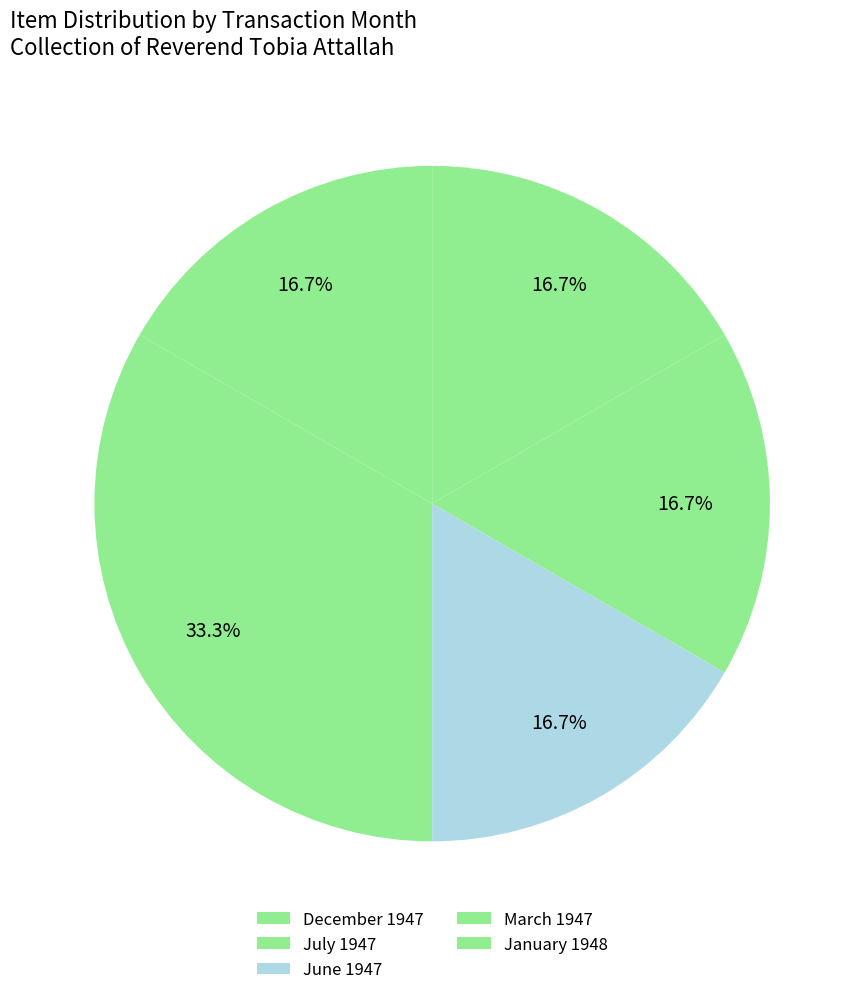

To the nearest percent, what is the average slice percentage?

20%